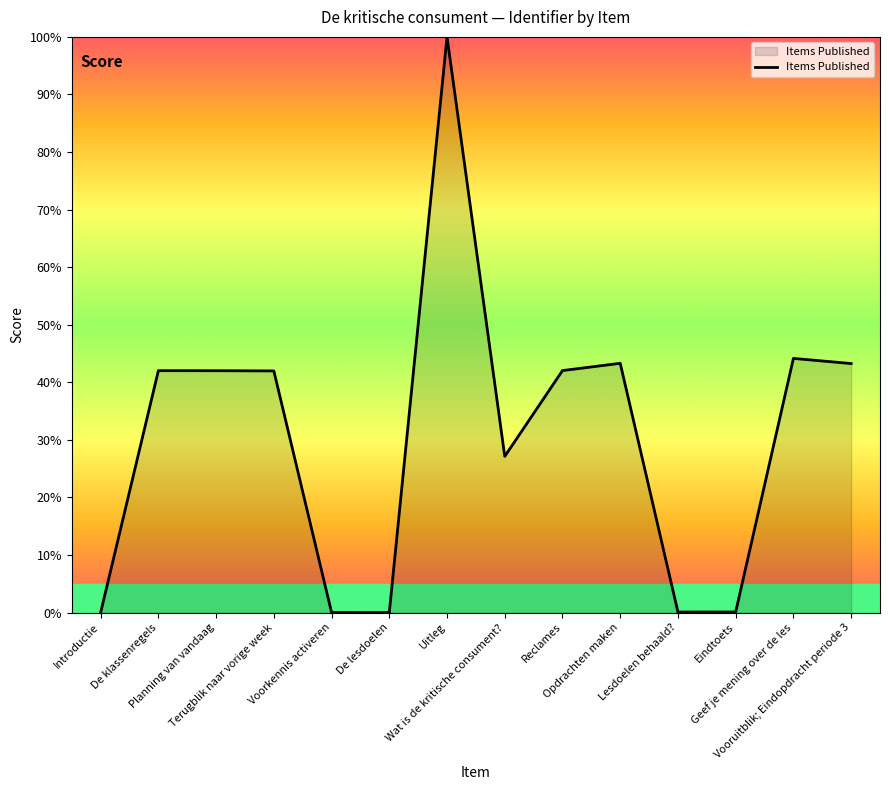

What is the maximum value shown in the chart?

100.0